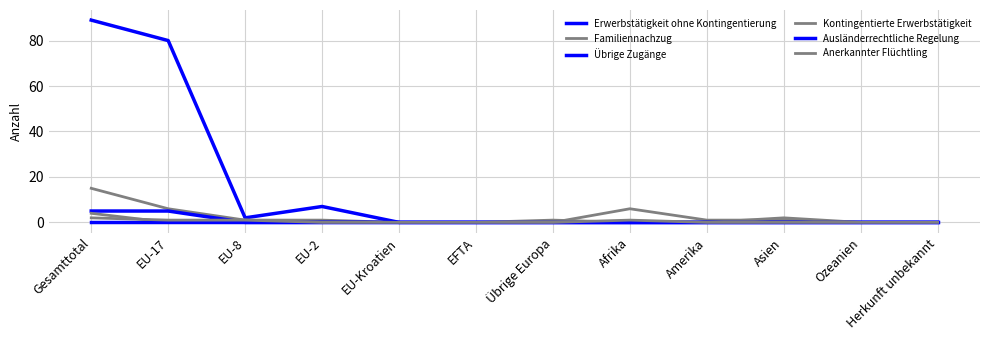

Does the chart display data point markers on the line(s)?

No